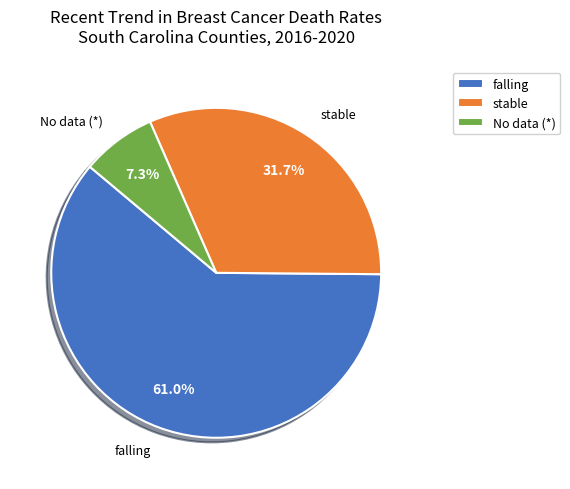

To the nearest percent, what is the average slice percentage?

33%